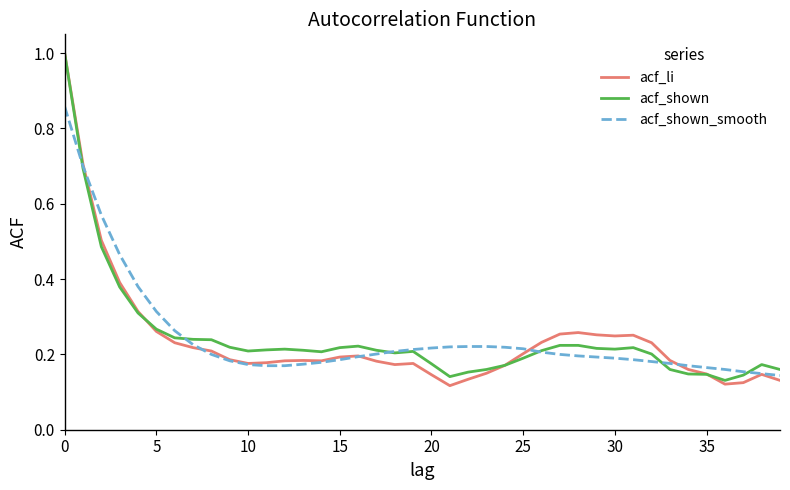

What is the maximum value shown in the chart?

1.0